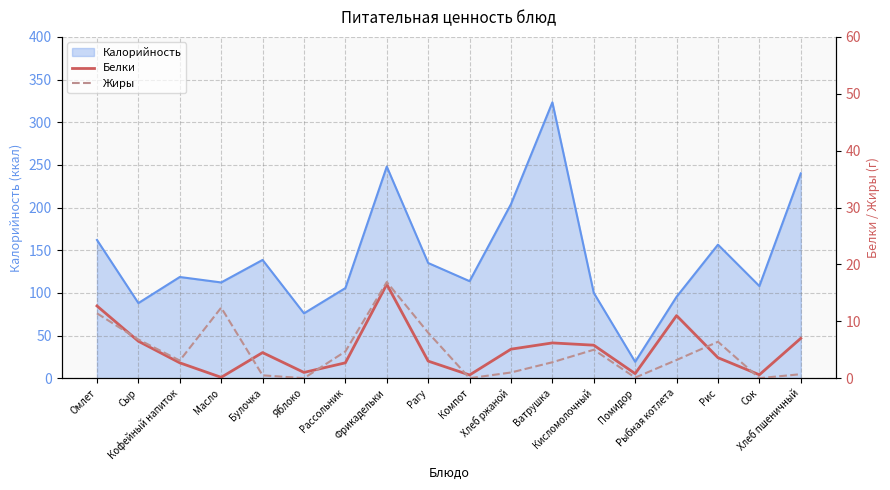

Is the value of Белки at Компот greater than the value of Жиры at Фрикадельки?

No